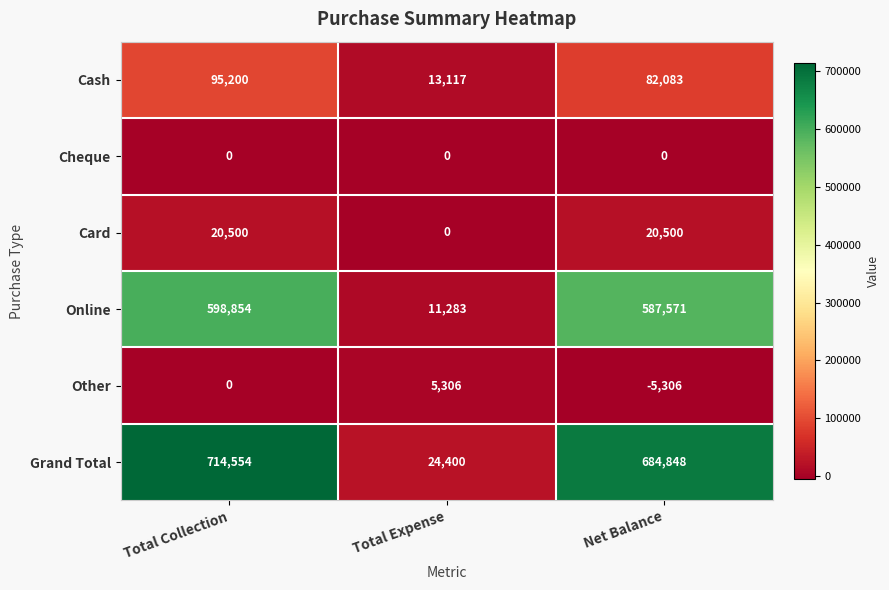

Which series changed the most between Total Collection and Net Balance?

Grand Total